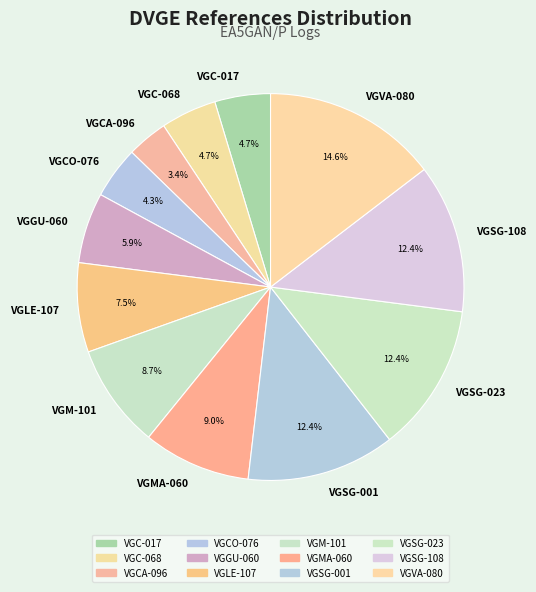

Which slice is the smallest?

VGCA-096